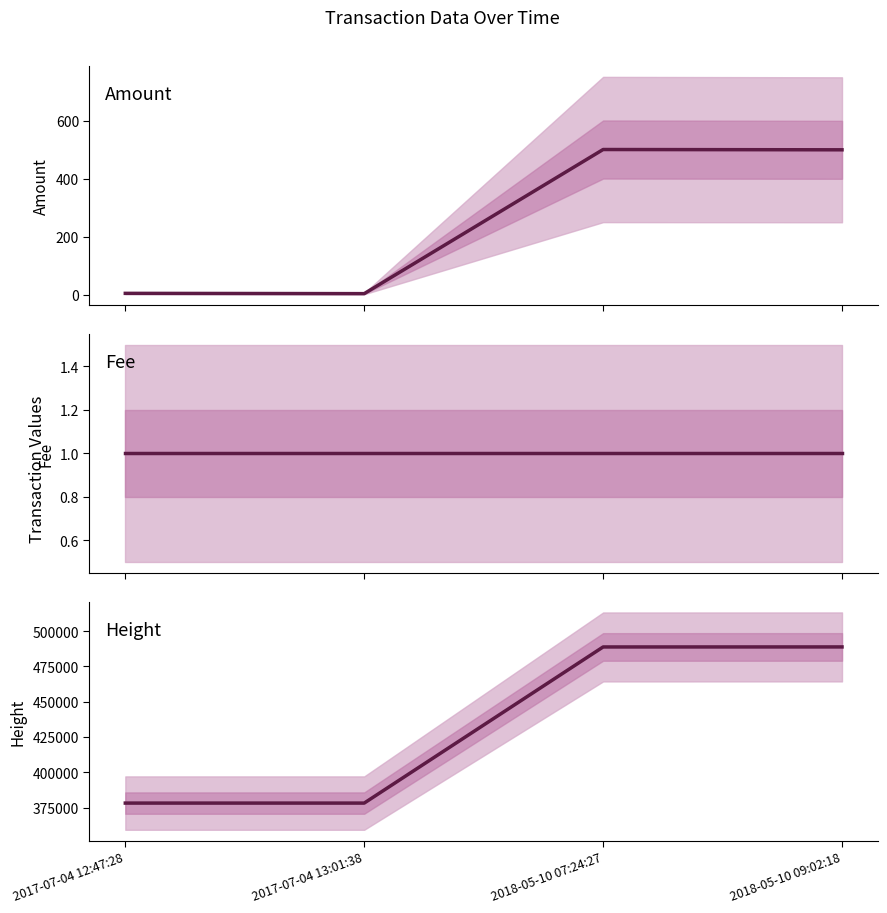

What is the value of the Amount point at the 2nd from the left?

4